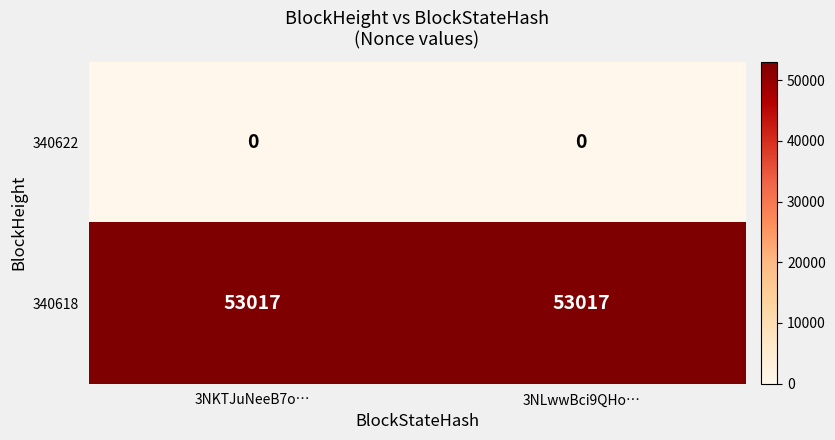

The 340622 series shows 0 at 3NLwwBci9QHo…. True or false?

True